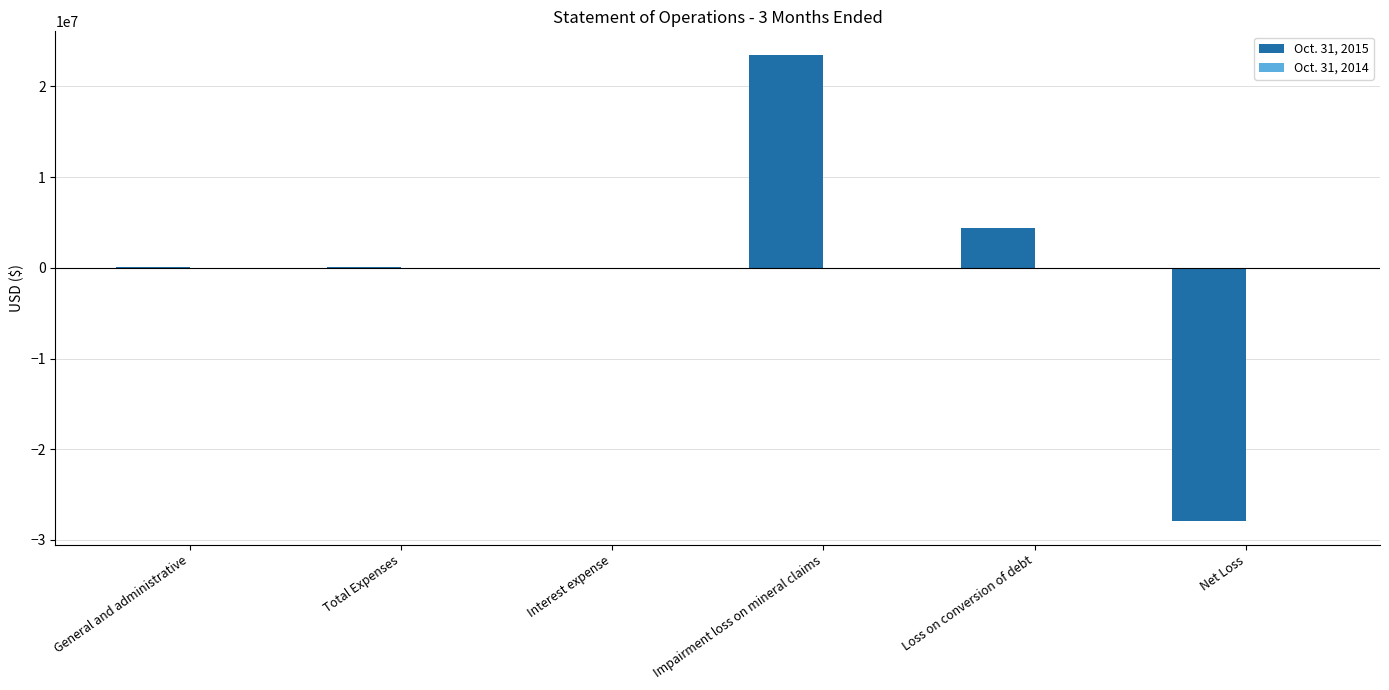

The Oct. 31, 2015 series shows 23500000 at Impairment loss on mineral claims. True or false?

True